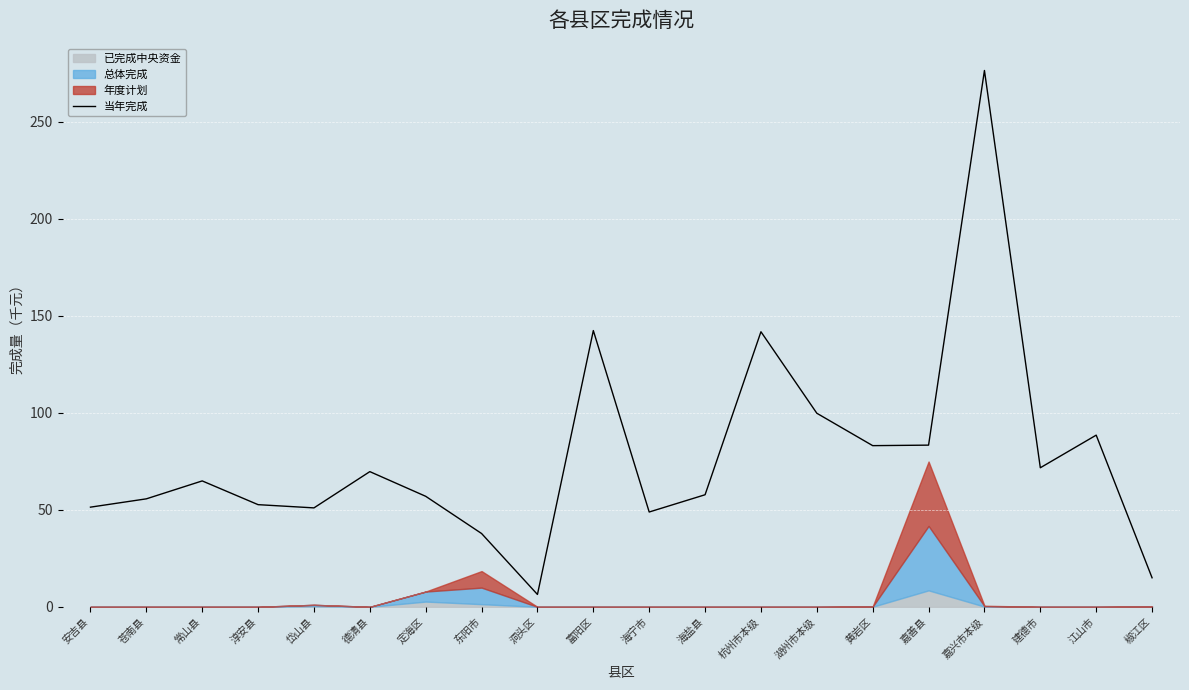

How many interior local valleys (lower than both neighbors) does the data have?

5